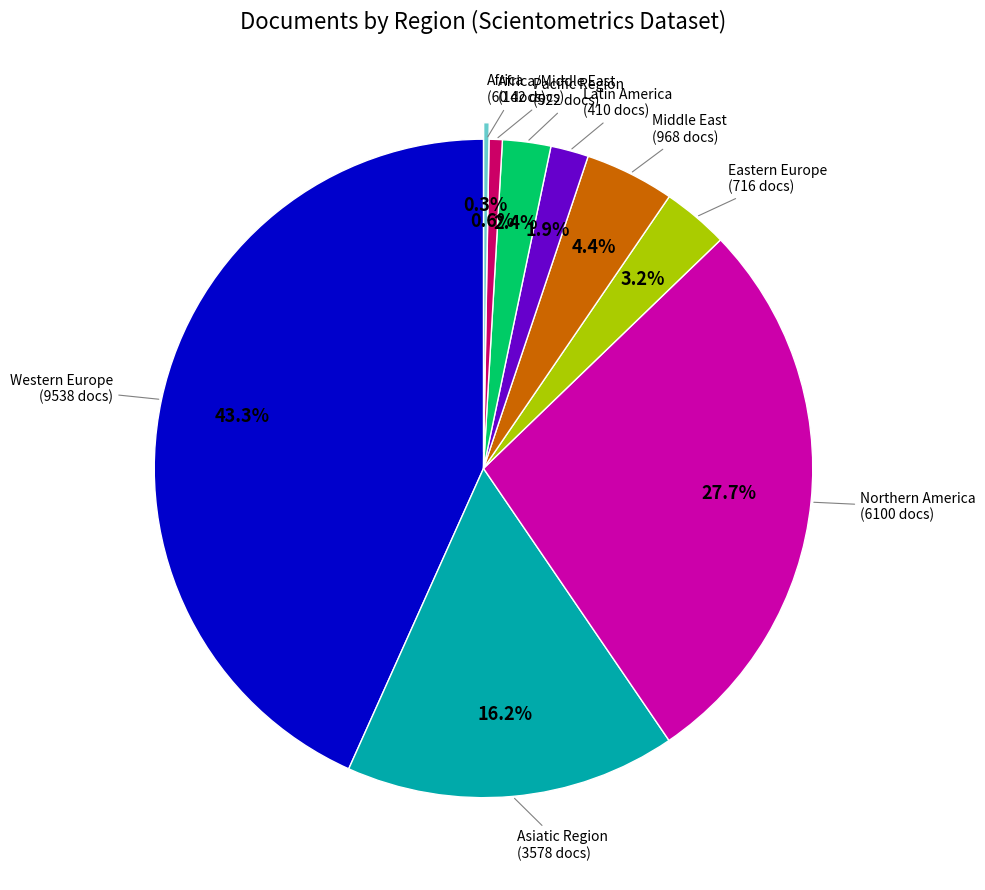

Is there a majority slice in this chart?

No